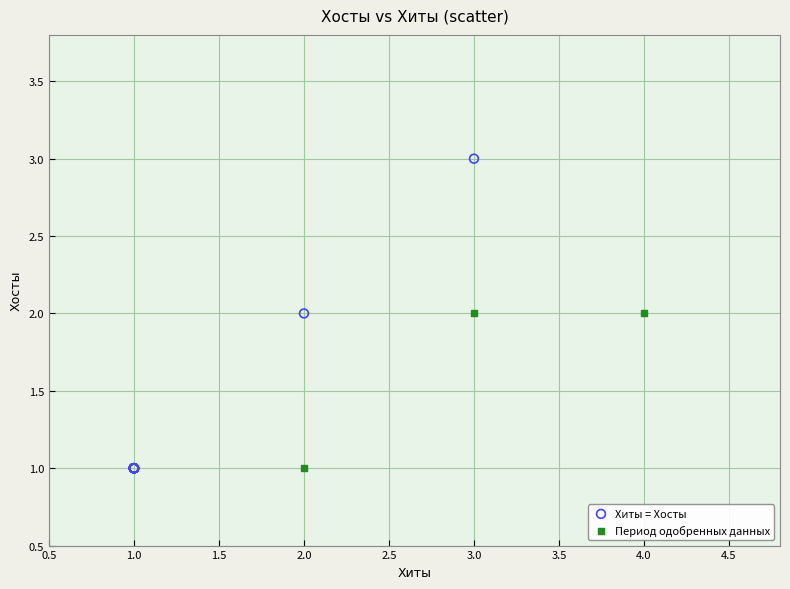

Which series reaches the maximum Y coordinate?

Хиты = Хосты